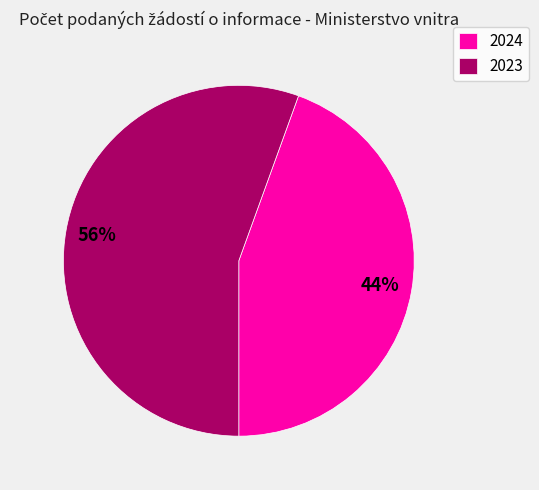

Between 2024 and 2023, which is larger?

2023